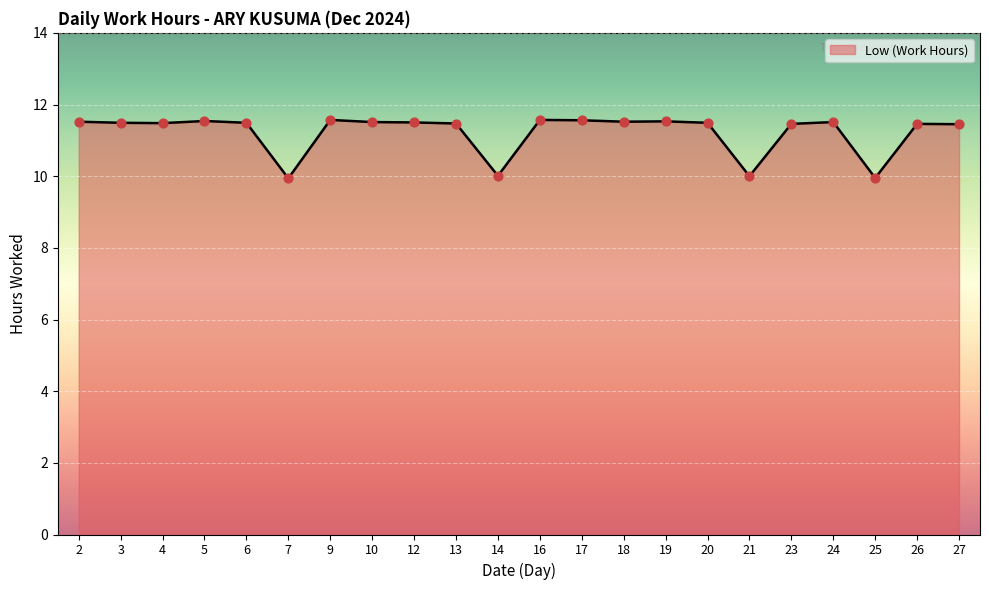

Approximately how many times larger is the value at 23 compared to 21?

1.1